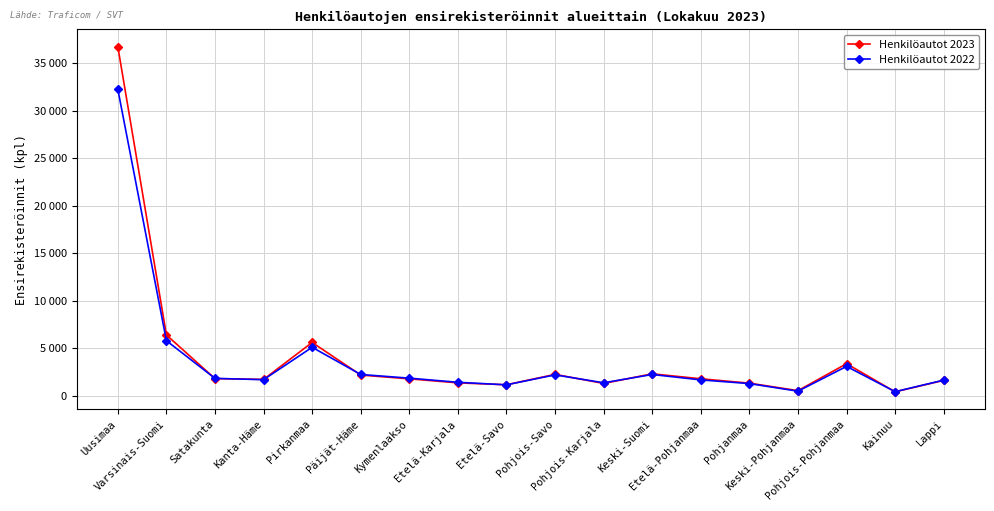

Is it true that Henkilöautot 2023 equals 2245 at Pohjois-Savo?

True